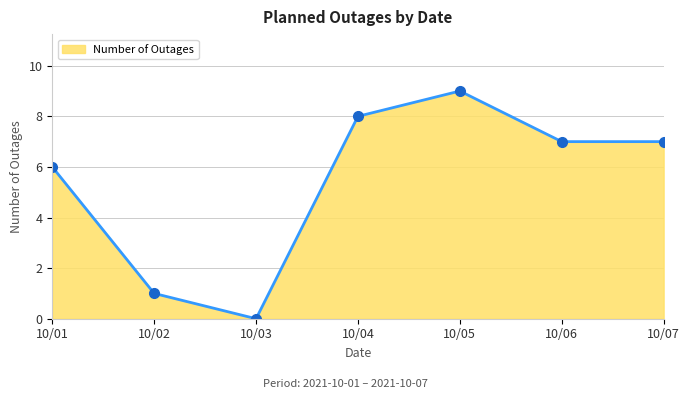

Does the chart display data point markers on the line(s)?

Yes